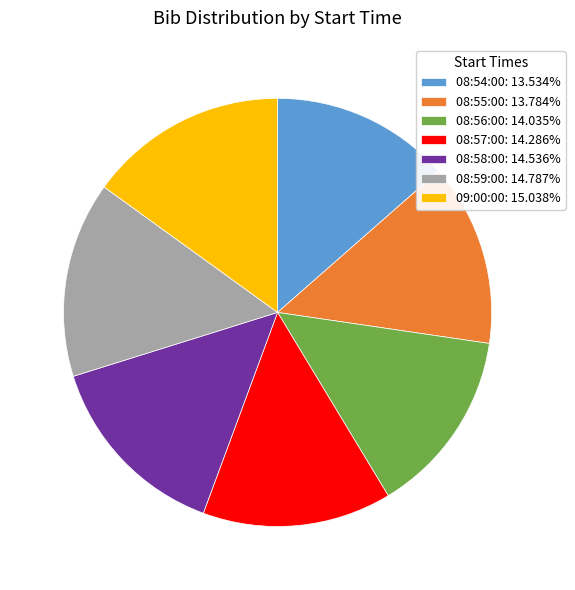

Is 08:57:00 the majority of the pie?

No